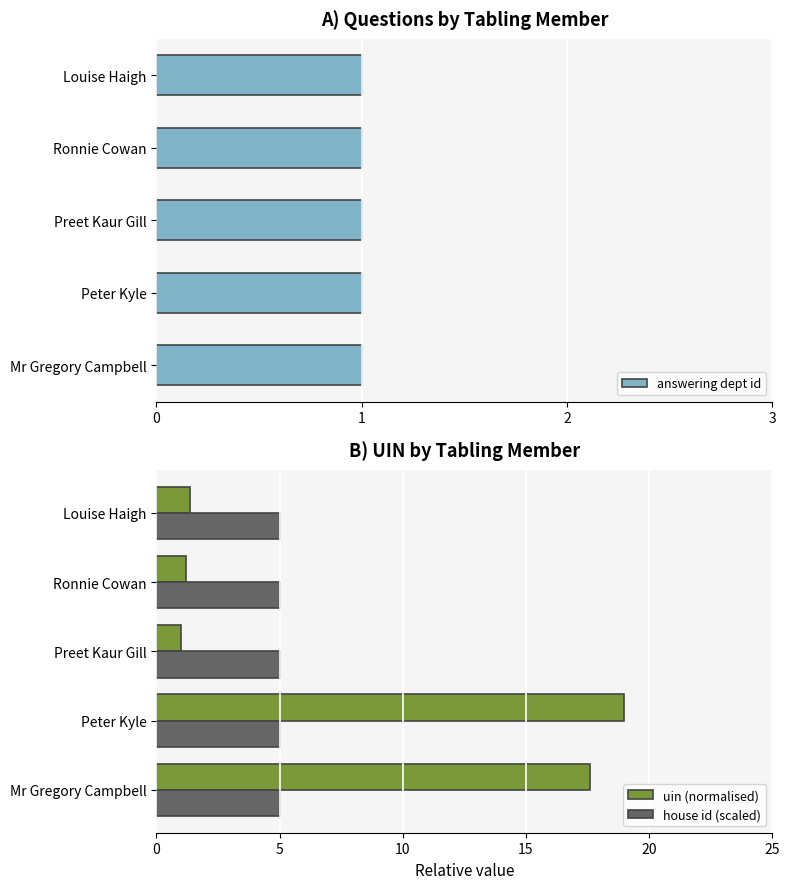

True or false: uin (normalised) has a value of 7.8 at Mr Gregory Campbell.

False